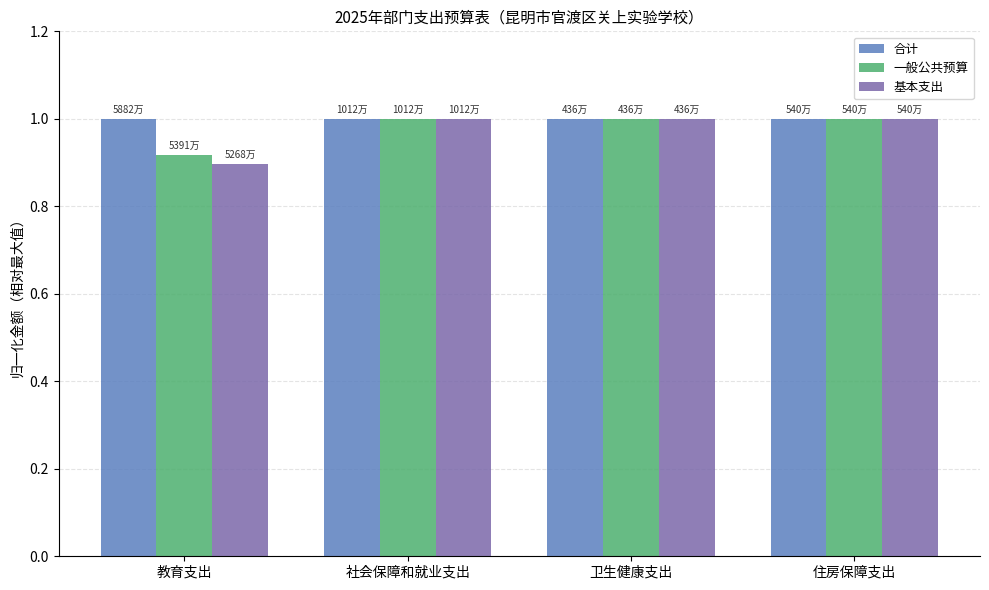

What is the approximate value of 基本支出 at 卫生健康支出?

1.0